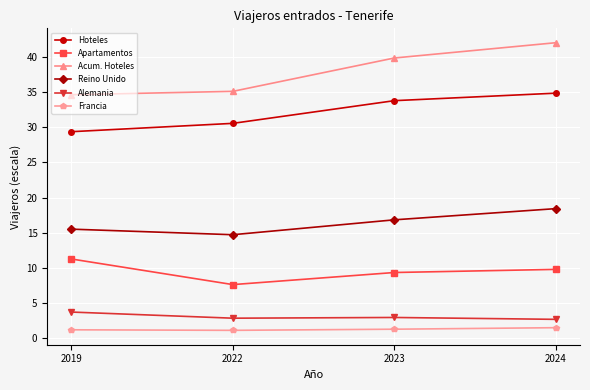

True or false: Reino Unido and Hoteles cross at least once.

False